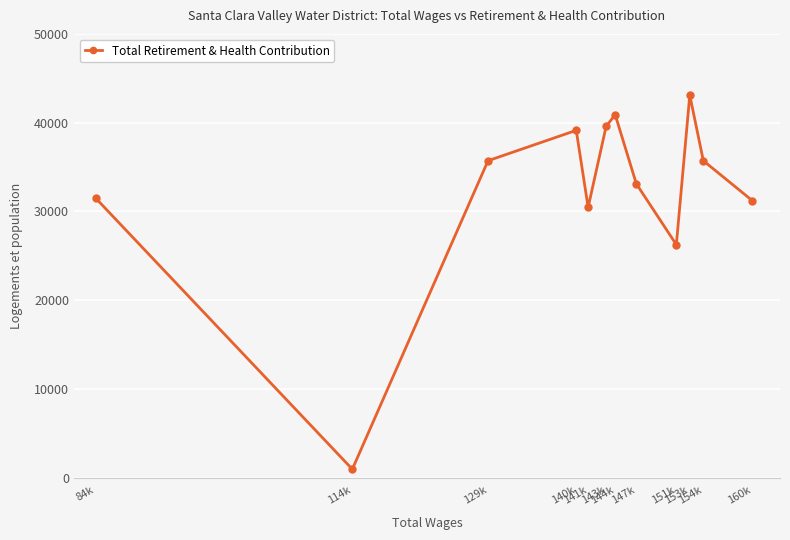

How many points are higher than both their immediate neighbors (excluding endpoints)?

3